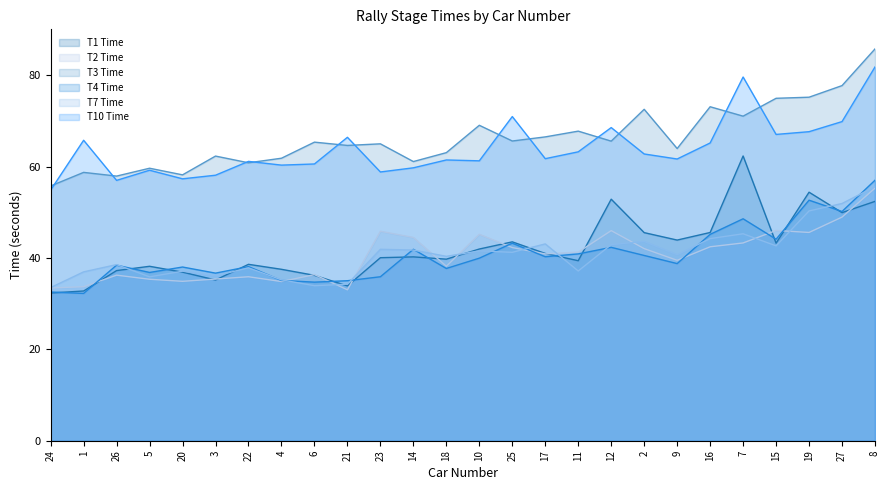

True or false: T3 Time and T2 Time intersect in this chart.

False